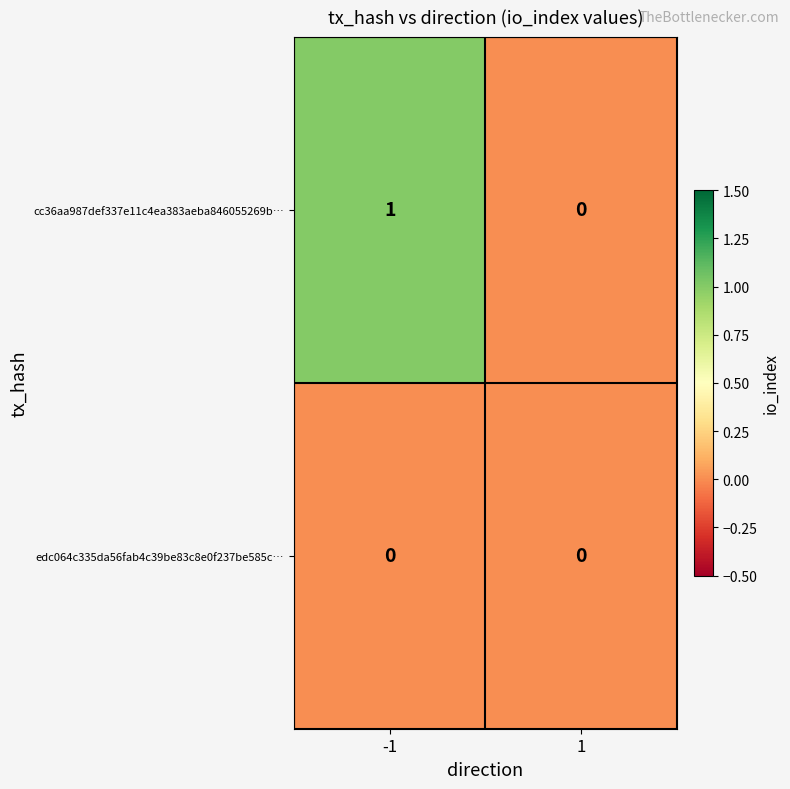

The value of edc064c335da56fab4c39be83c8e0f237be585c… at -1 is 0. True or false?

True